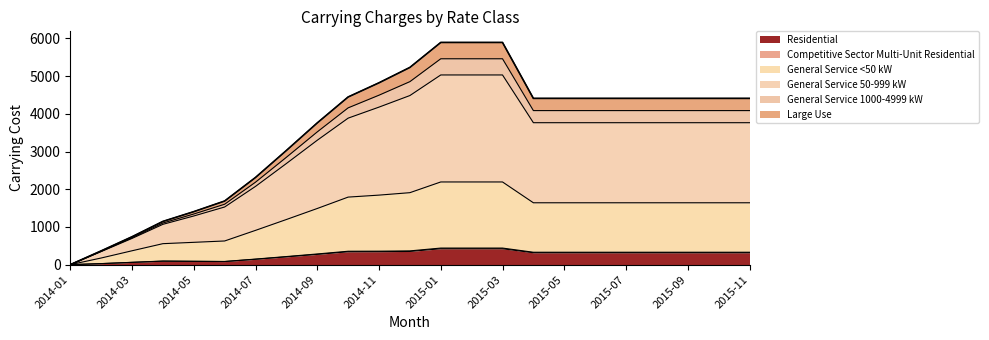

At which label does Competitive Sector Multi-Unit Residential first exceed 329?

2014-10